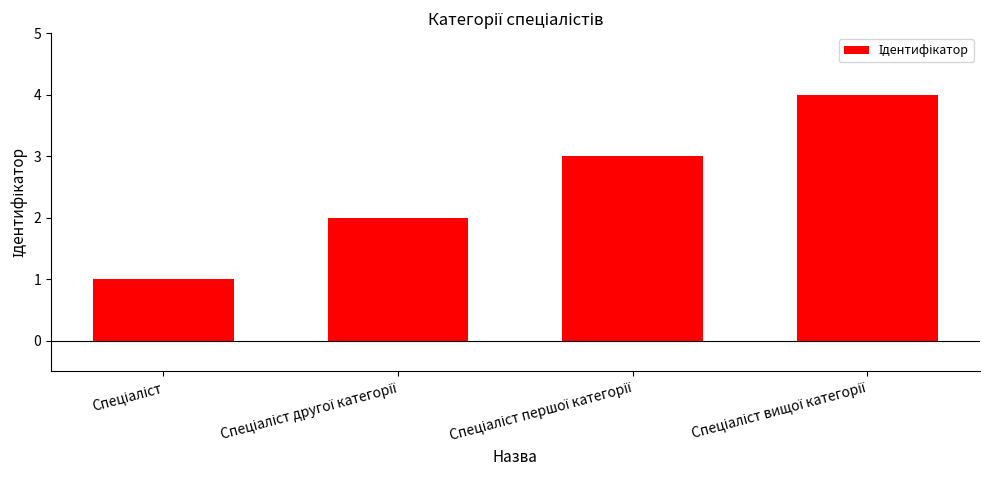

Reading left to right, transcribe all the data shown in this chart.

1	2	3	4